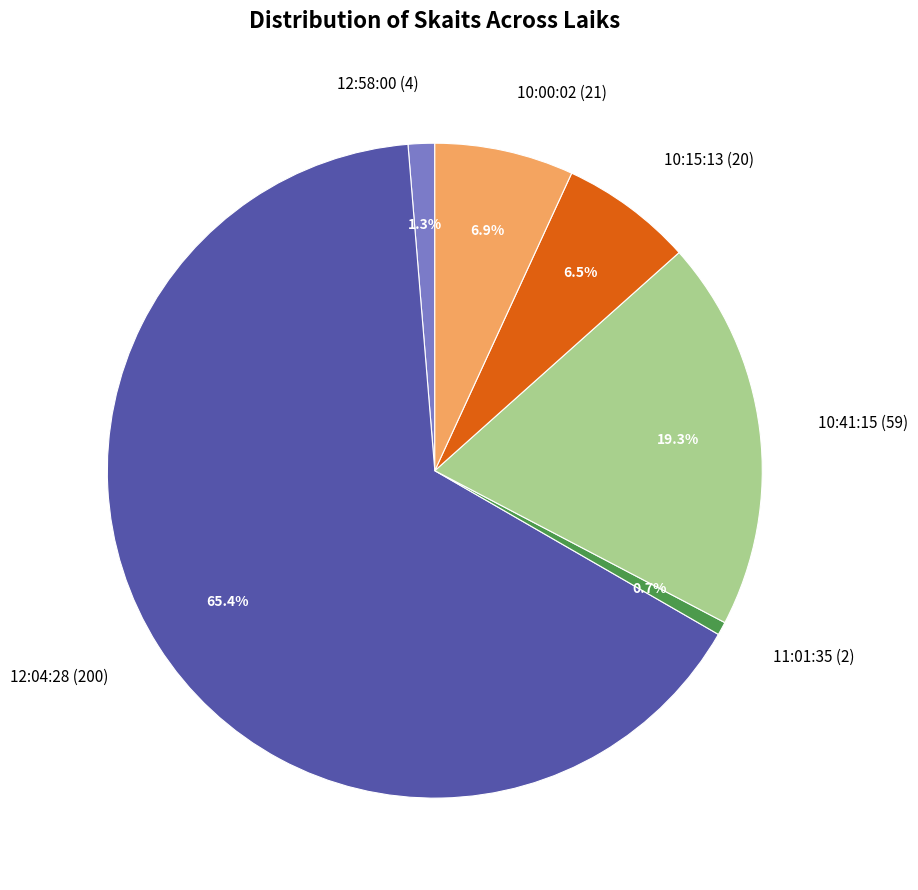

To the nearest percent, what is the average slice percentage?

17%